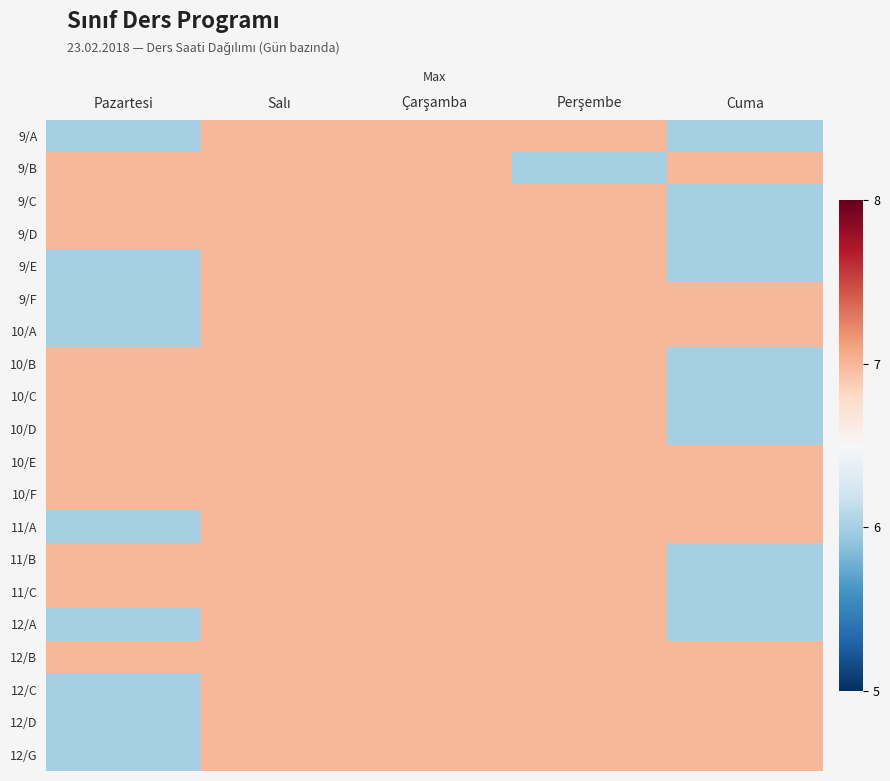

Reading left to right, list all the values displayed in this chart.

9/A: Pazartesi=6	Salı=7	Çarşamba=7	Perşembe=7	Cuma=6
9/B: Pazartesi=7	Salı=7	Çarşamba=7	Perşembe=6	Cuma=7
9/C: Pazartesi=7	Salı=7	Çarşamba=7	Perşembe=7	Cuma=6
9/D: Pazartesi=7	Salı=7	Çarşamba=7	Perşembe=7	Cuma=6
9/E: Pazartesi=6	Salı=7	Çarşamba=7	Perşembe=7	Cuma=6
9/F: Pazartesi=6	Salı=7	Çarşamba=7	Perşembe=7	Cuma=7
10/A: Pazartesi=6	Salı=7	Çarşamba=7	Perşembe=7	Cuma=7
10/B: Pazartesi=7	Salı=7	Çarşamba=7	Perşembe=7	Cuma=6
10/C: Pazartesi=7	Salı=7	Çarşamba=7	Perşembe=7	Cuma=6
10/D: Pazartesi=7	Salı=7	Çarşamba=7	Perşembe=7	Cuma=6
10/E: Pazartesi=7	Salı=7	Çarşamba=7	Perşembe=7	Cuma=7
10/F: Pazartesi=7	Salı=7	Çarşamba=7	Perşembe=7	Cuma=7
11/A: Pazartesi=6	Salı=7	Çarşamba=7	Perşembe=7	Cuma=7
11/B: Pazartesi=7	Salı=7	Çarşamba=7	Perşembe=7	Cuma=6
11/C: Pazartesi=7	Salı=7	Çarşamba=7	Perşembe=7	Cuma=6
12/A: Pazartesi=6	Salı=7	Çarşamba=7	Perşembe=7	Cuma=6
12/B: Pazartesi=7	Salı=7	Çarşamba=7	Perşembe=7	Cuma=7
12/C: Pazartesi=6	Salı=7	Çarşamba=7	Perşembe=7	Cuma=7
12/D: Pazartesi=6	Salı=7	Çarşamba=7	Perşembe=7	Cuma=7
12/G: Pazartesi=6	Salı=7	Çarşamba=7	Perşembe=7	Cuma=7